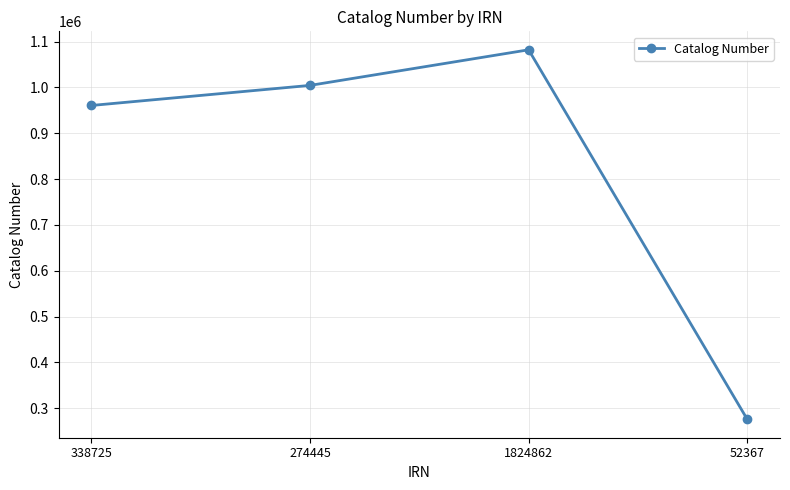

True or false: the data shows 960552 at 338725.

True